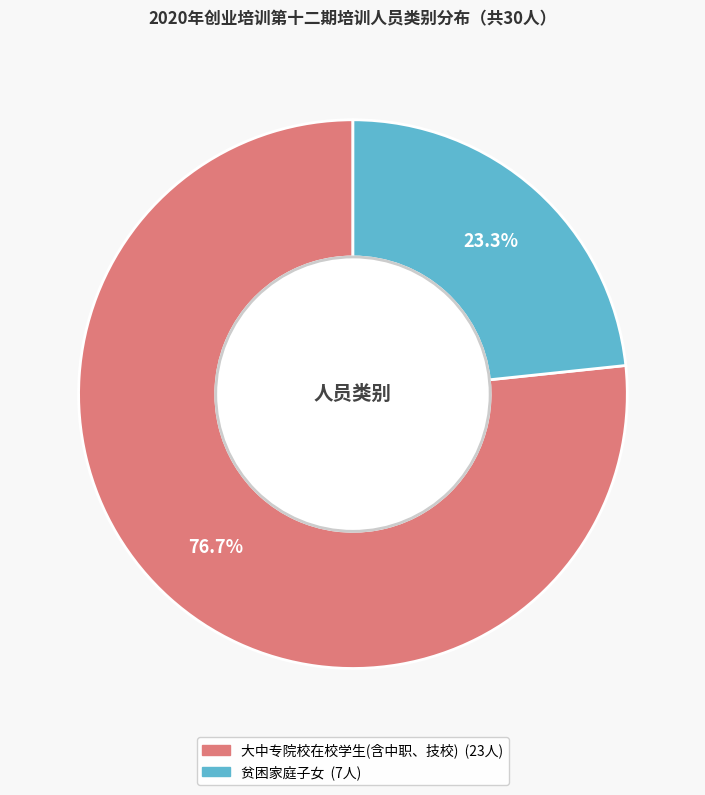

What is the largest slice in the pie chart?

大中专院校在校学生(含中职、技校)